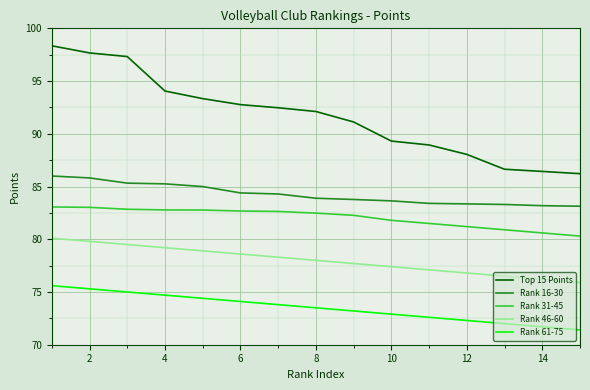

How many values in the Rank 31-45 series are below 82?

6